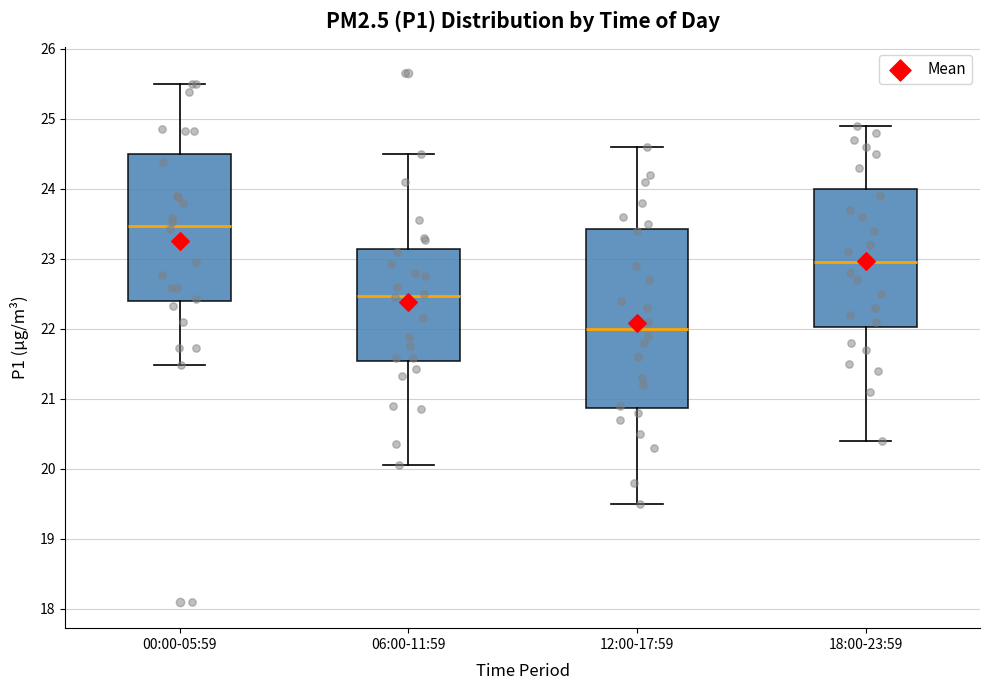

Comparing the boxes themselves (not the whiskers), which one is the tallest?

12:00-17:59